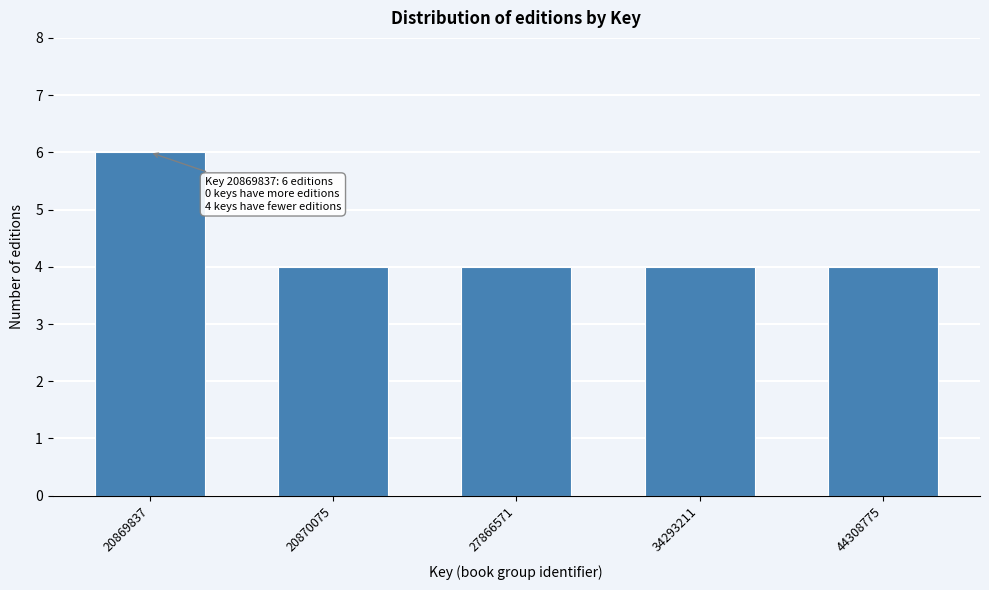

Reading left to right, list all the values displayed in this chart.

20869837=6	20870075=4	27866571=4	34293211=4	44308775=4